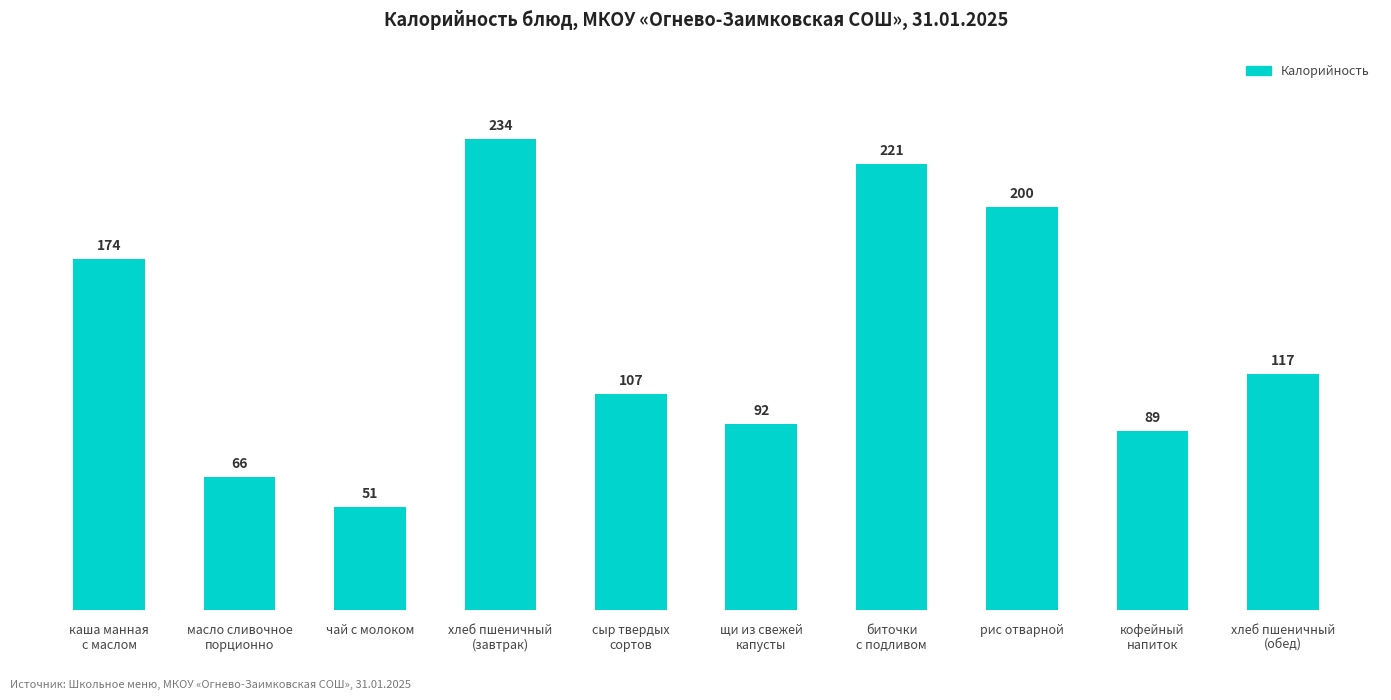

What is the smallest value displayed?

50.9